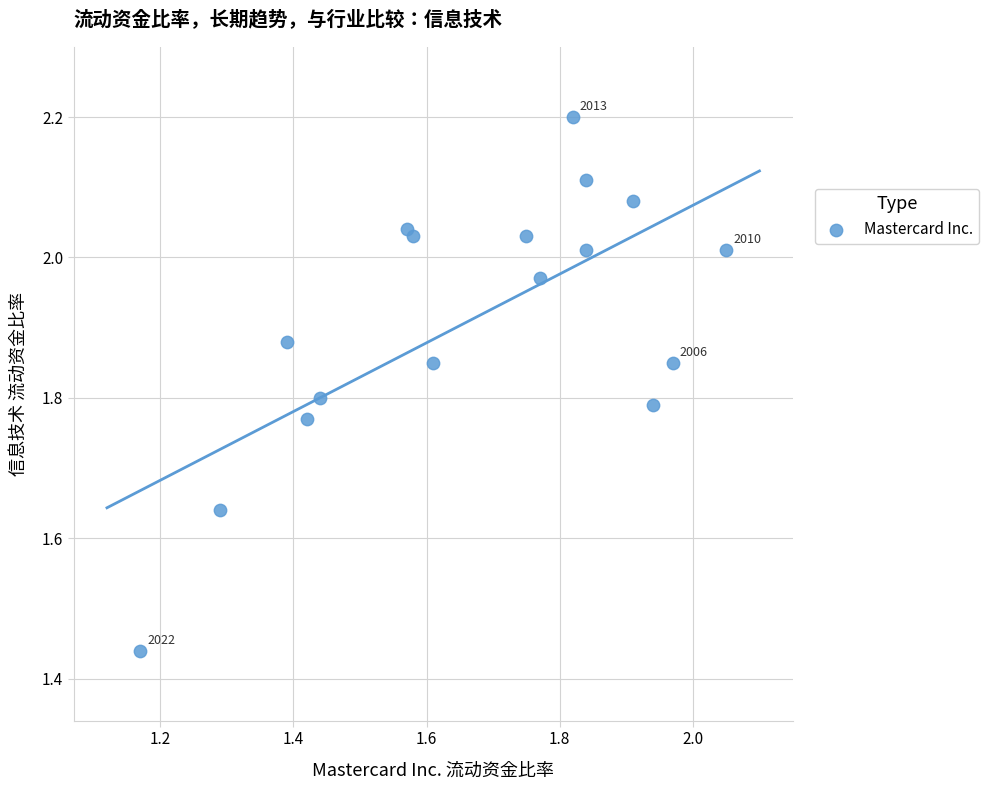

What is the range of Y values (max minus min)?

0.8